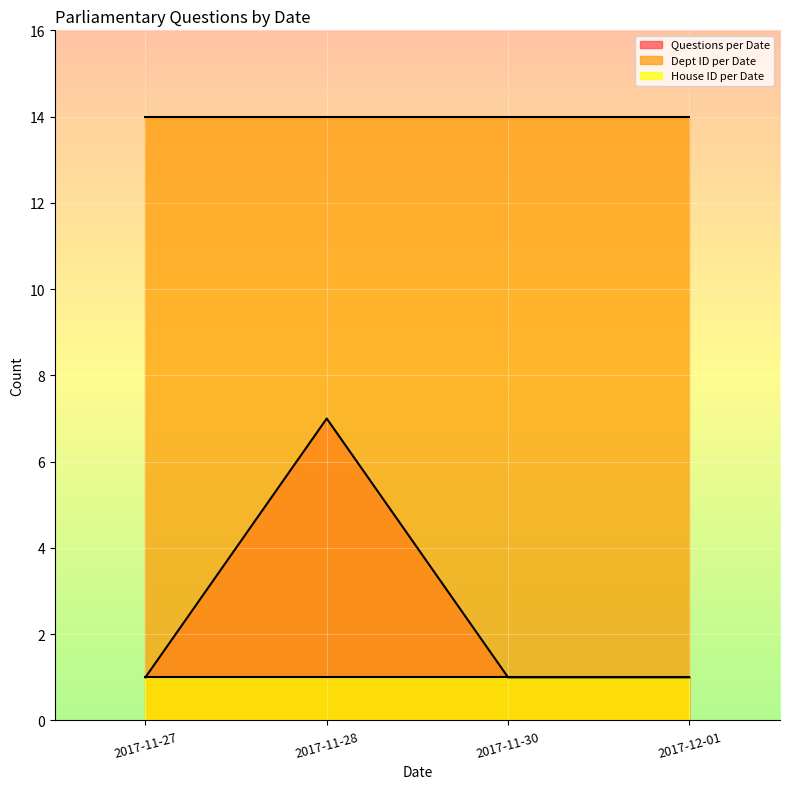

What is the value of the Dept ID per Date point at the 4th from the left?

14